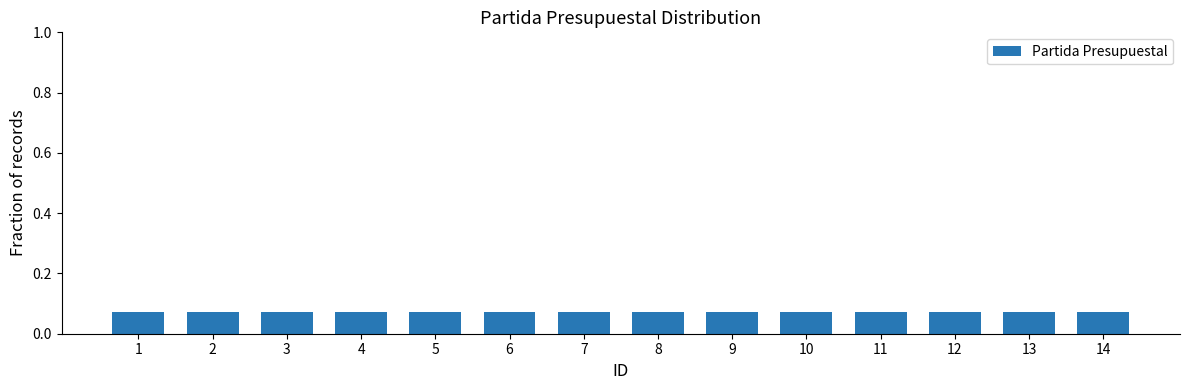

List the labels in order of value, smallest first.

1, 2, 3, 4, 5, 6, 7, 8, 9, 10, 11, 12, 13, 14